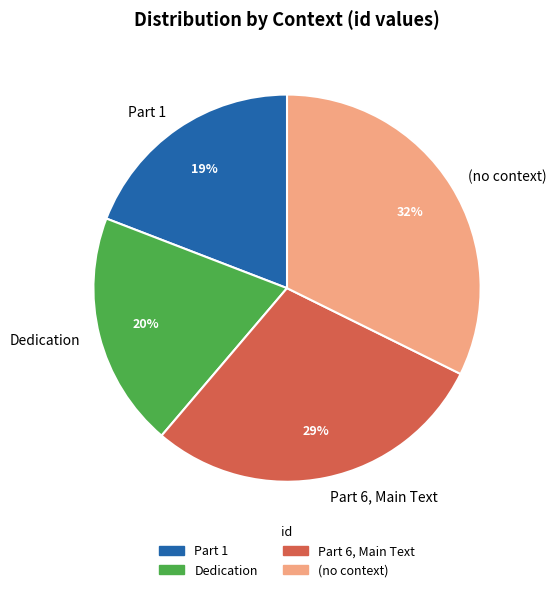

Is the sum of Part 1 and Part 6, Main Text greater than half?

No